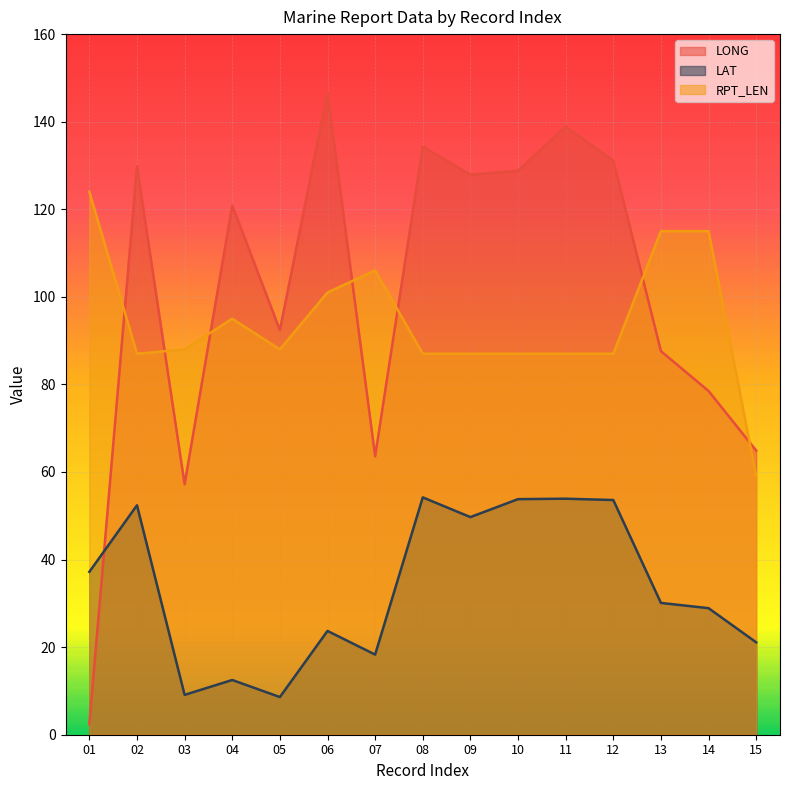

At 07, list the series in order from smallest to largest.

LAT, LONG, RPT_LEN